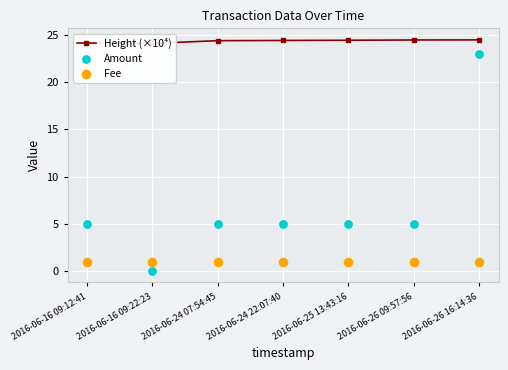

Which series has the widest spread of Y values?

Amount